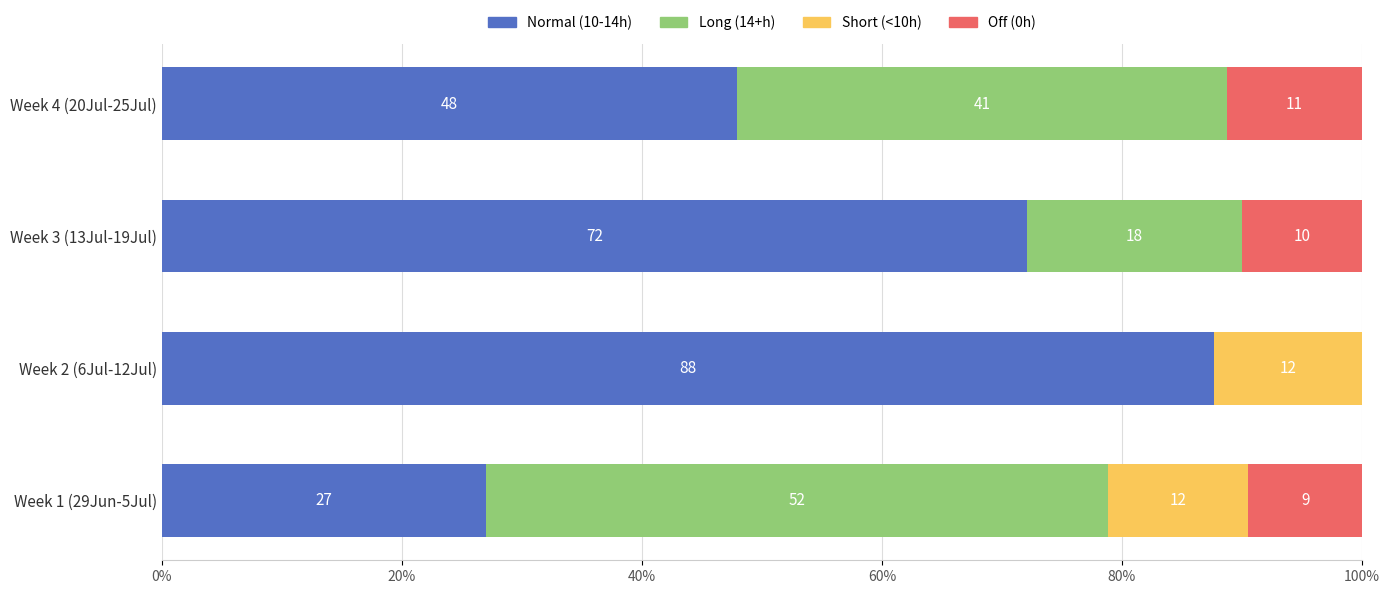

What is the sum of the Normal (10-14h) values at Week 1 (29Jun-5Jul) and Week 4 (20Jul-25Jul)?

75.0